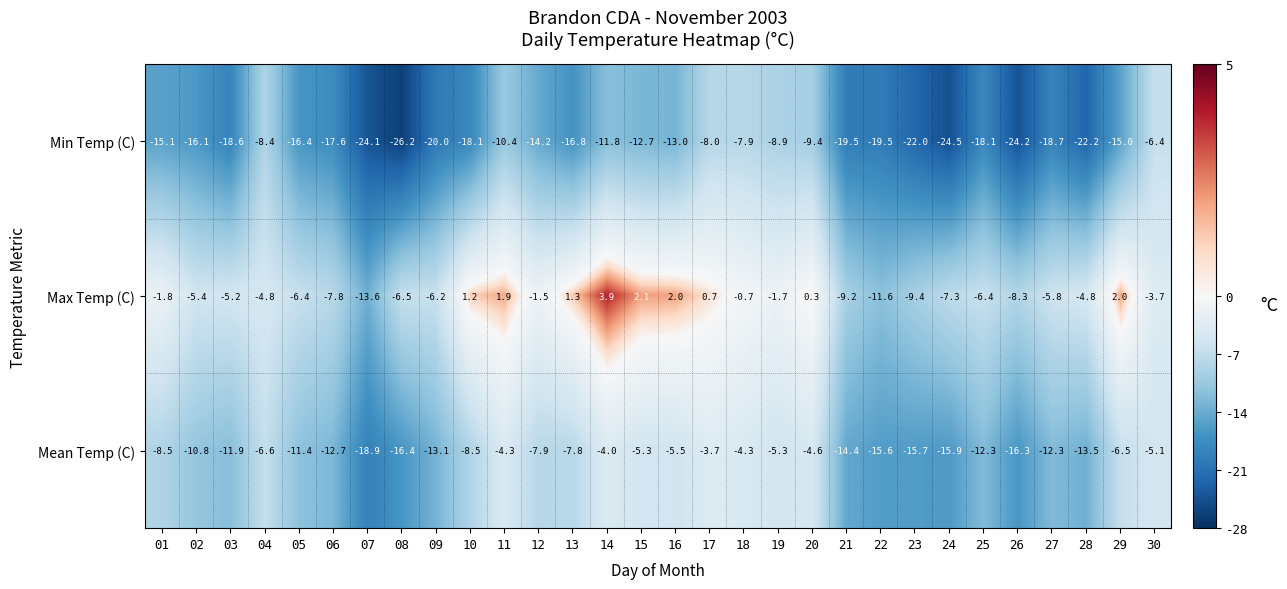

What is the greatest value displayed?

3.9